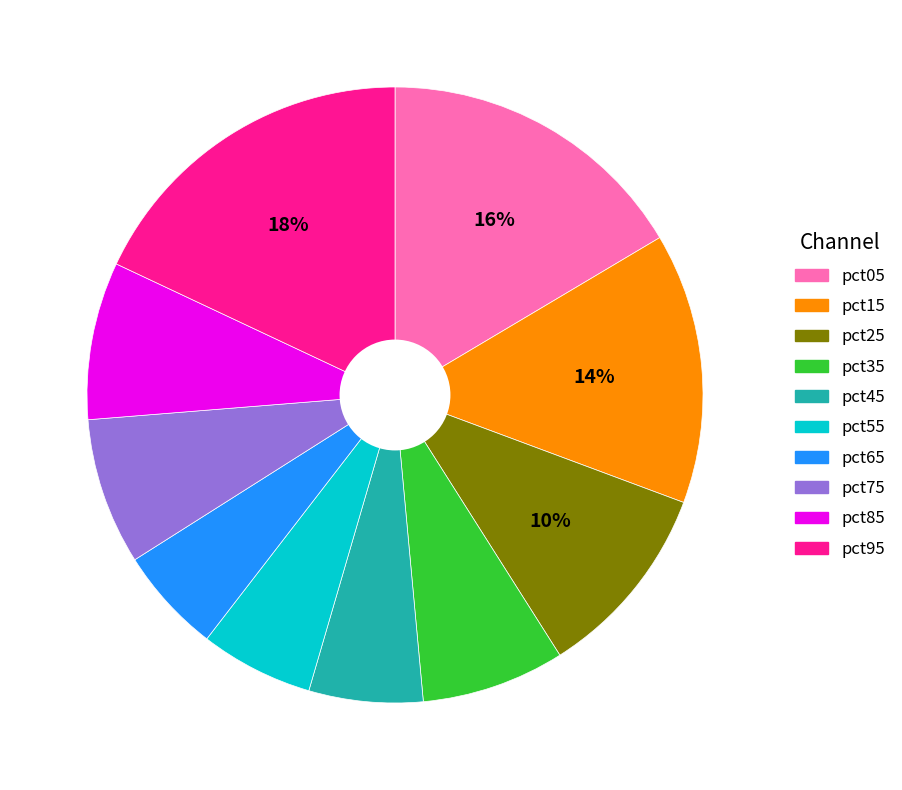

What is the largest slice in the pie chart?

pct95